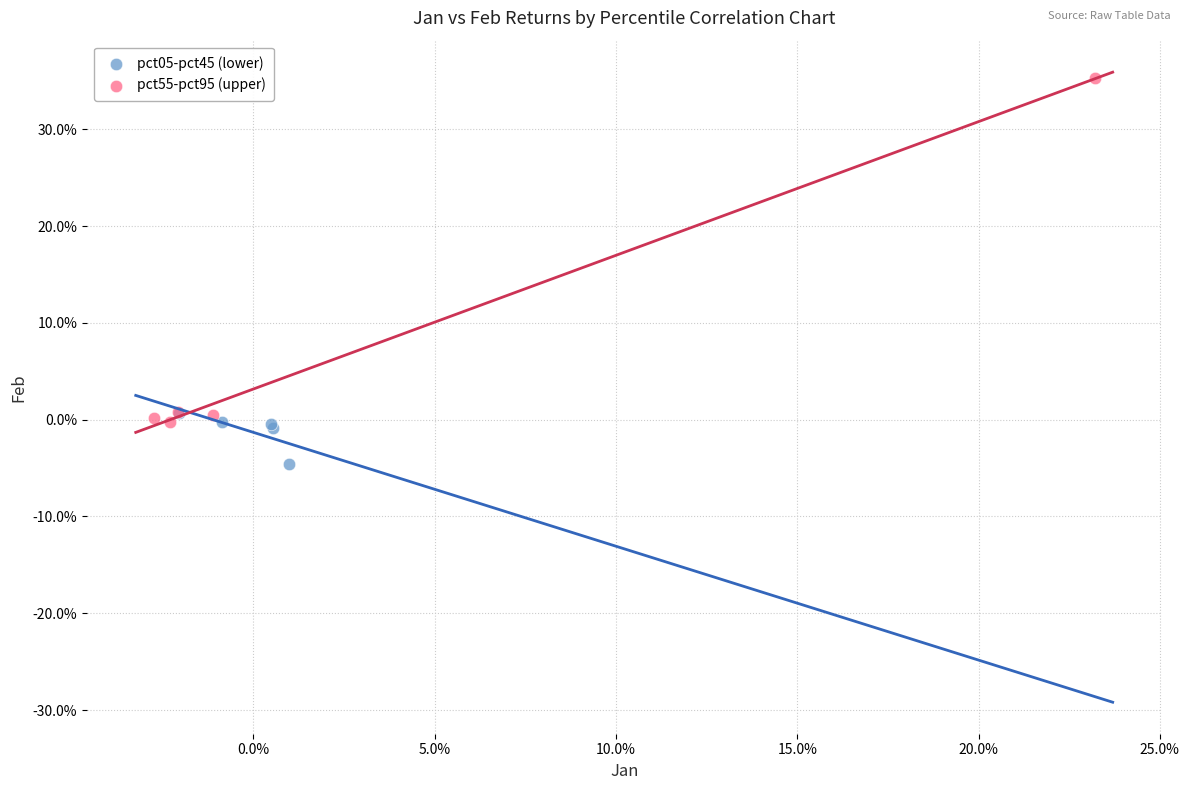

Which series contains the lowest Y value?

pct05-pct45 (lower)